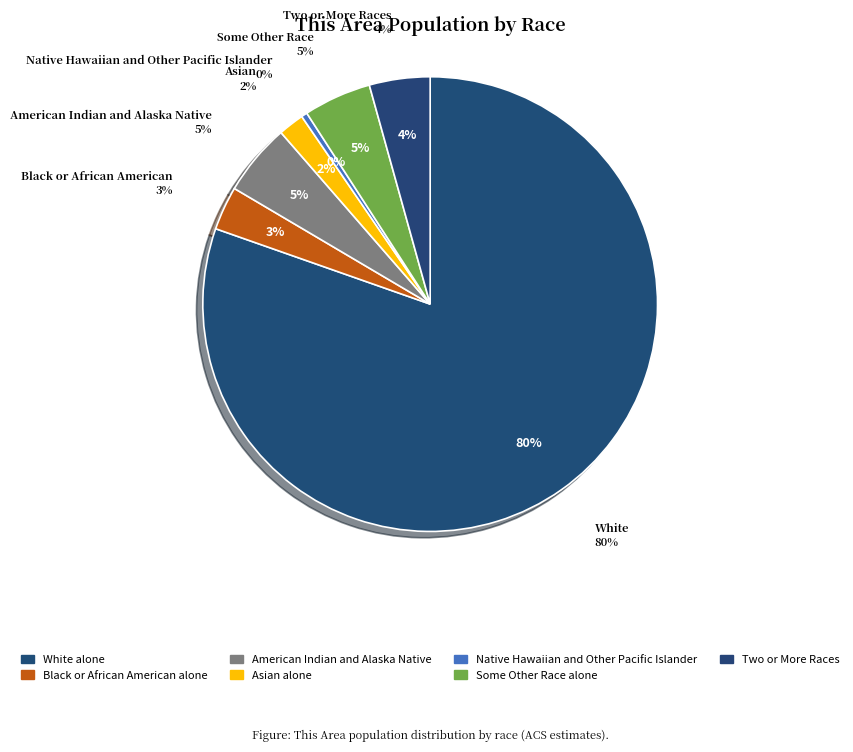

Which slice is the smallest?

Native Hawaiian and Other Pacific Islander